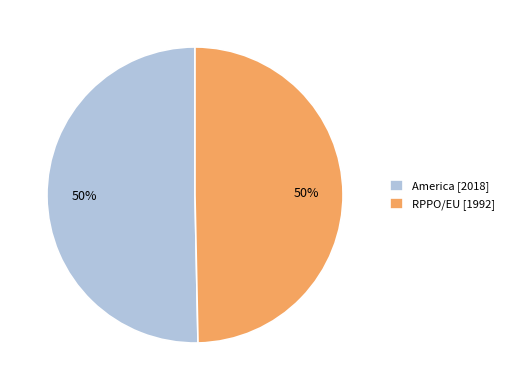

The RPPO/EU [1992] slice represents 57% of the pie. True or false?

False